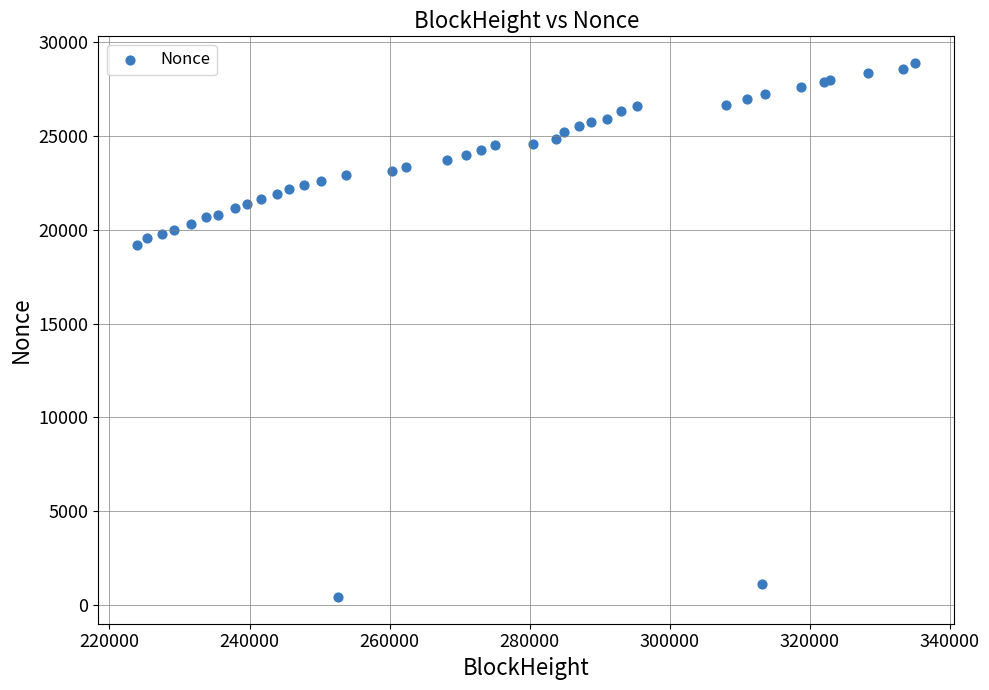

What Y value in the scatter plot is closest to 14655?

19170